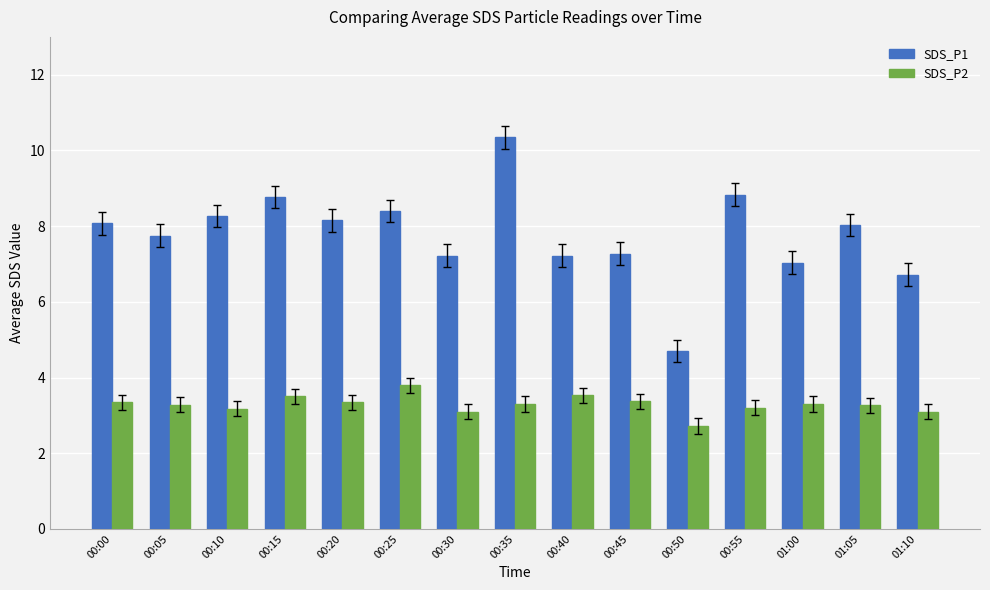

Rank the series by their average value, from lowest to highest.

SDS_P2, SDS_P1